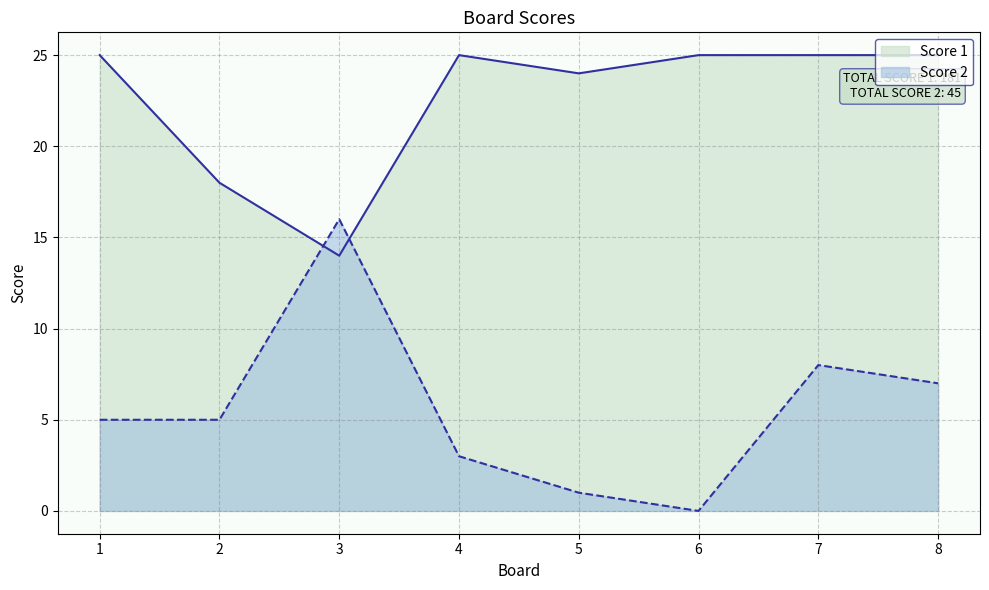

What is the maximum value for Score 2?

16